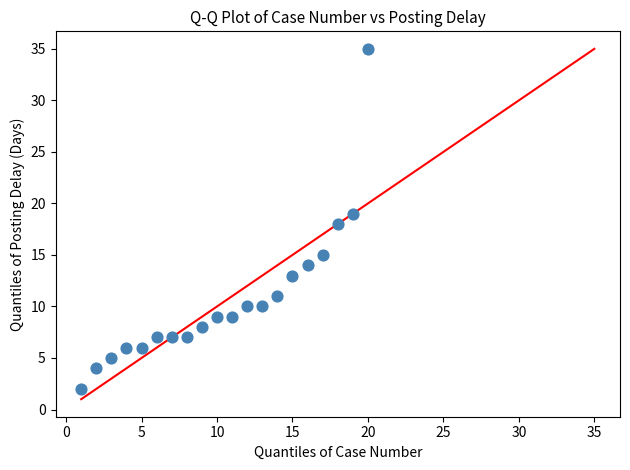

What is the range of Y values (max minus min)?

33